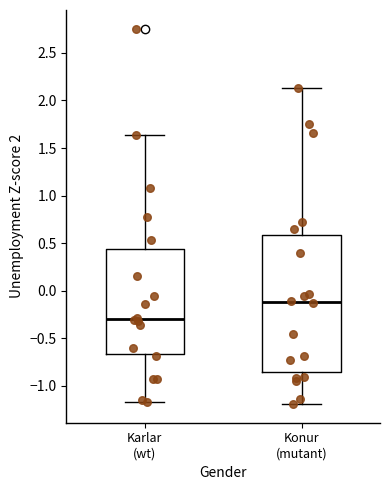

Where does the lower whisker of the box for Karlar (wt) end on the y-axis? The values are not printed on the chart, so give them approximately, as read against the axis.

-1.15